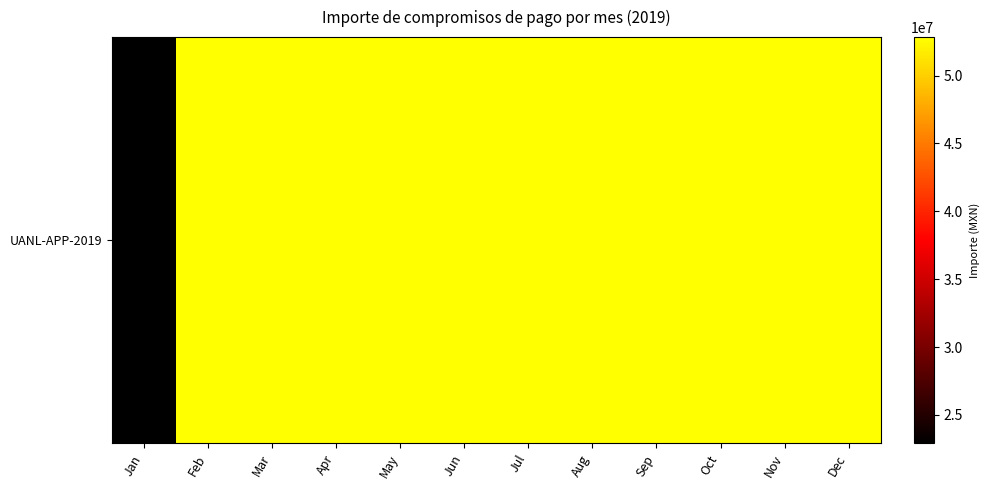

Rank the categories by value from lowest to highest.

Jan, Feb, Mar, Apr, May, Jun, Jul, Aug, Sep, Oct, Nov, Dec